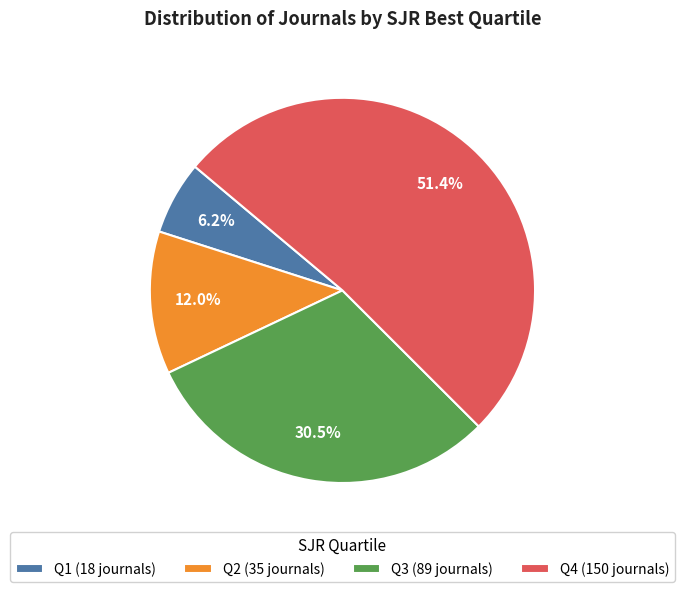

True or false: Q2 accounts for 12% of the total.

True